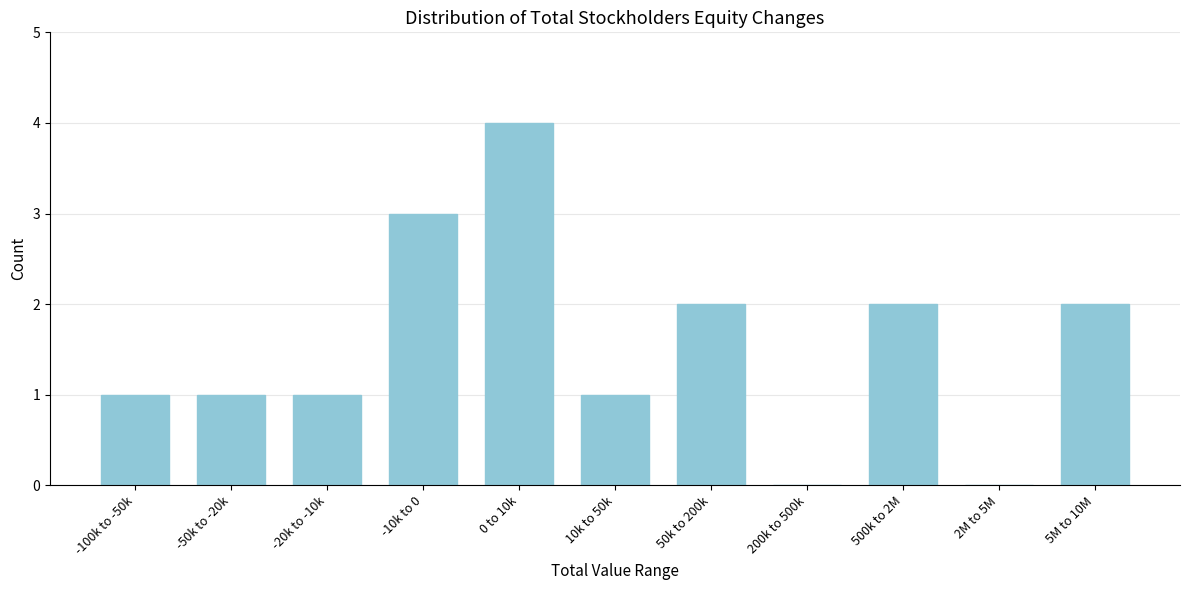

Reading right to left, extract all data points from this chart.

5M to 10M=2	2M to 5M=0	500k to 2M=2	200k to 500k=0	50k to 200k=2	10k to 50k=1	0 to 10k=4	-10k to 0=3	-20k to -10k=1	-50k to -20k=1	-100k to -50k=1